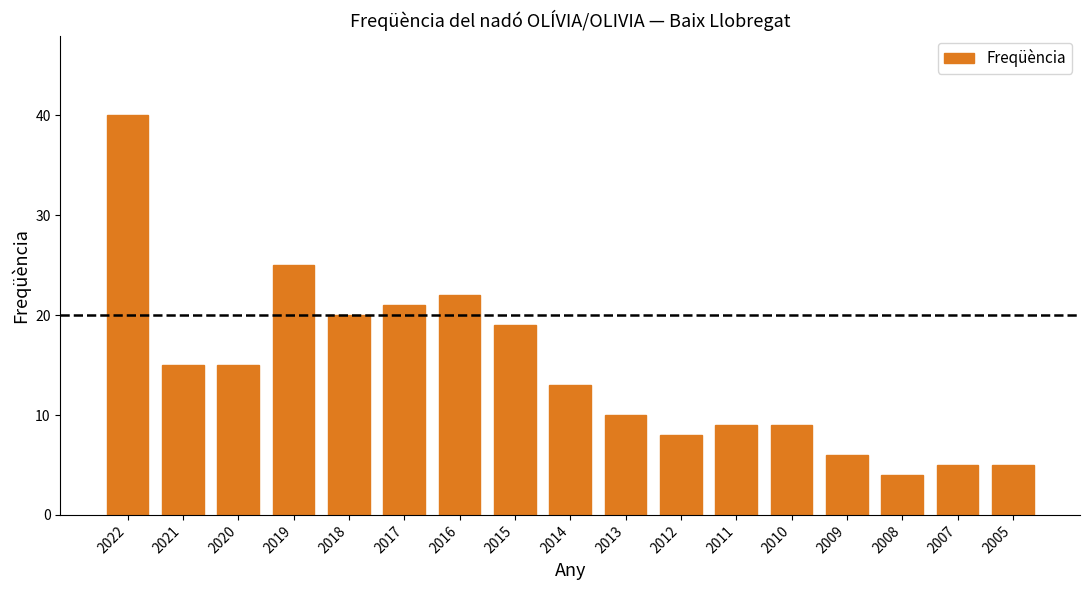

What is the change in value from 2018 to 2014?

-7